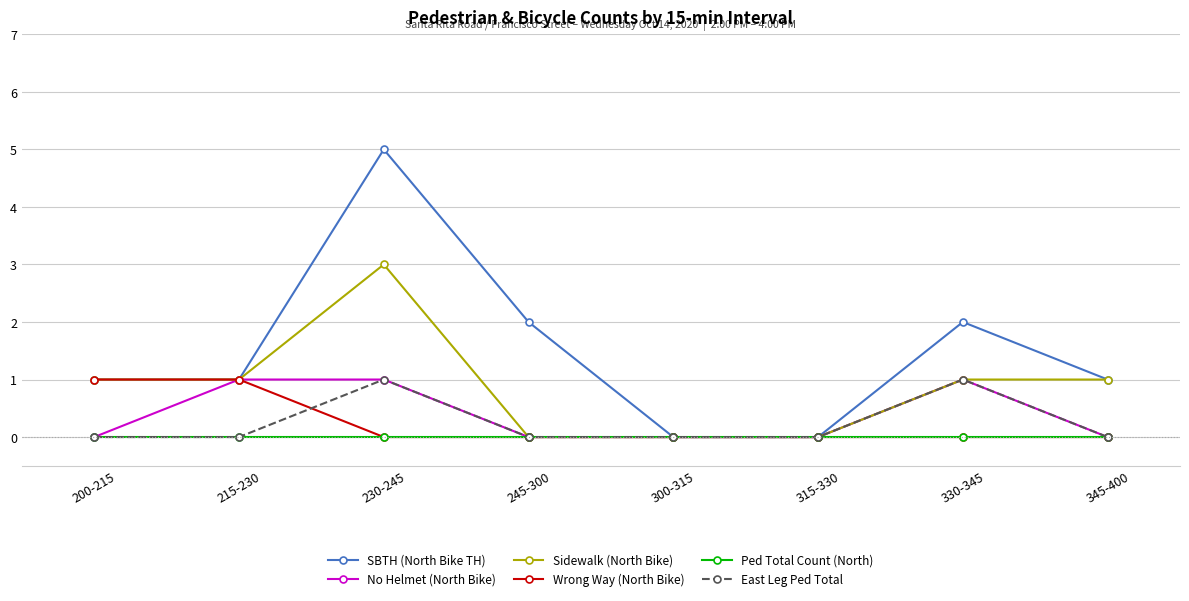

What is the maximum value for SBTH (North Bike TH)?

5